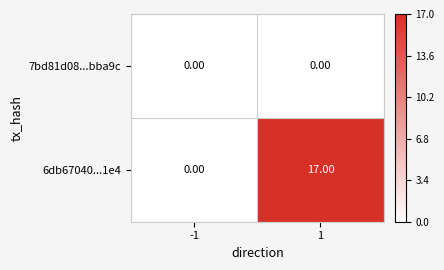

Rank the series at 1 from highest to lowest value.

6db67040...1e4, 7bd81d08...bba9c